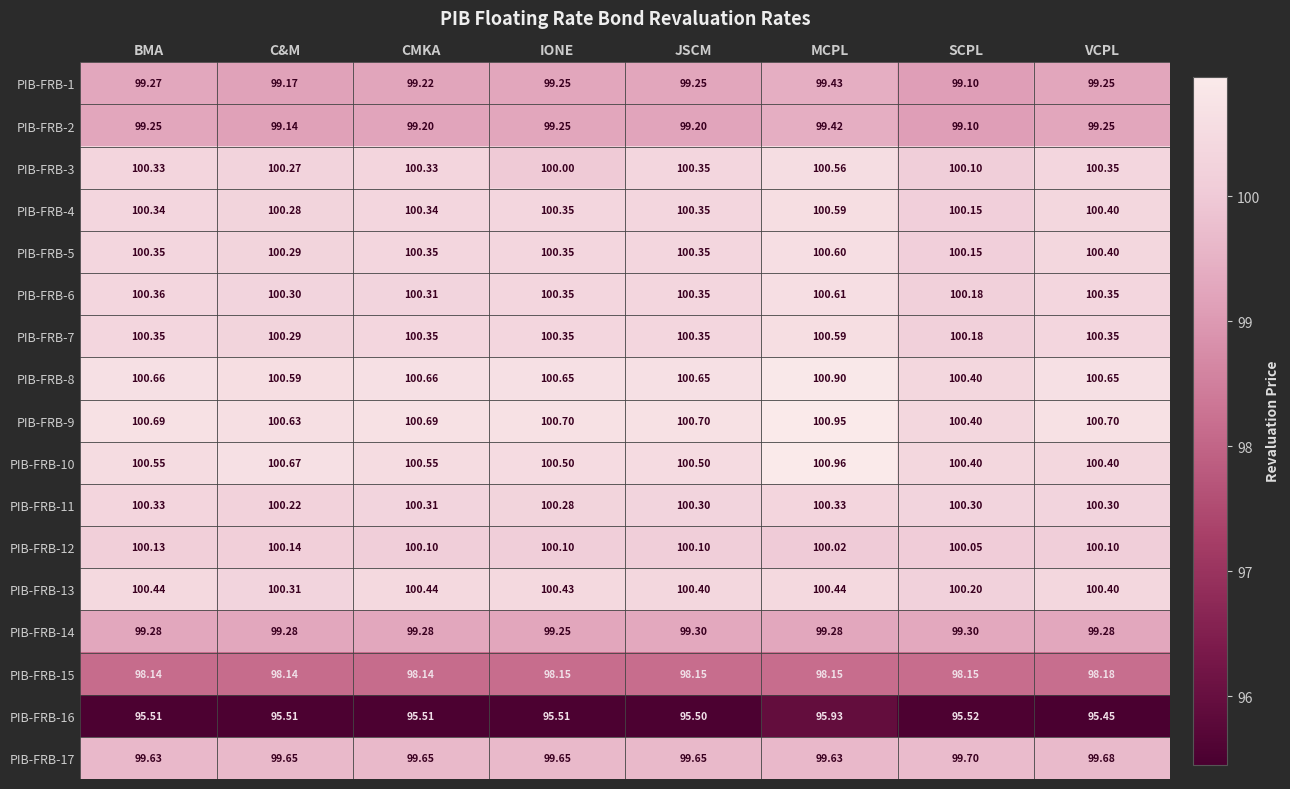

At which label does PIB-FRB-8 reach its minimum?

SCPL